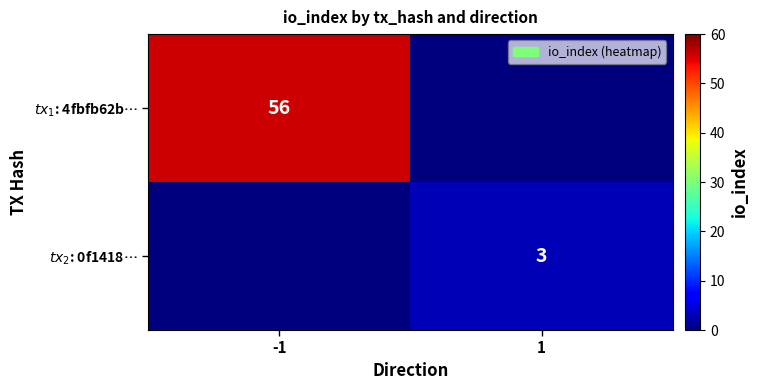

What is the total value across all series at -1?

56